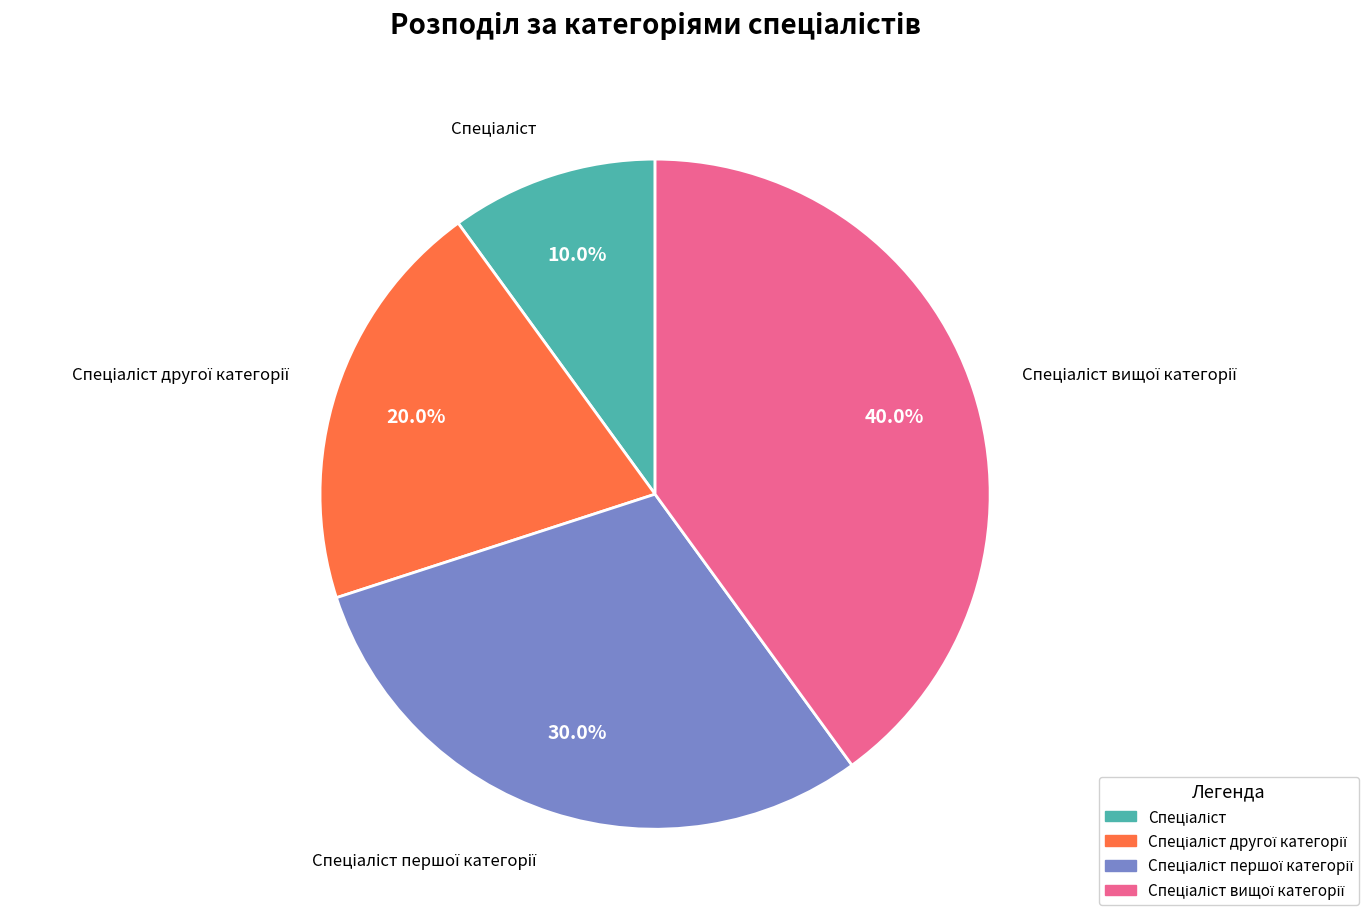

Is there a majority slice in this chart?

No